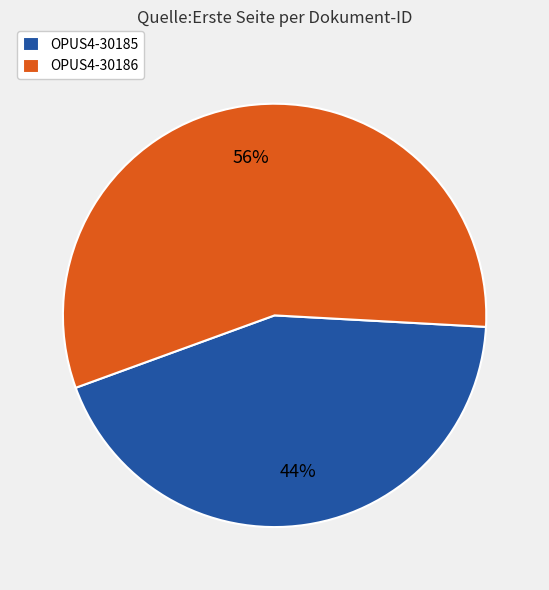

Do OPUS4-30185 and OPUS4-30186 together represent more than half of the pie?

Yes